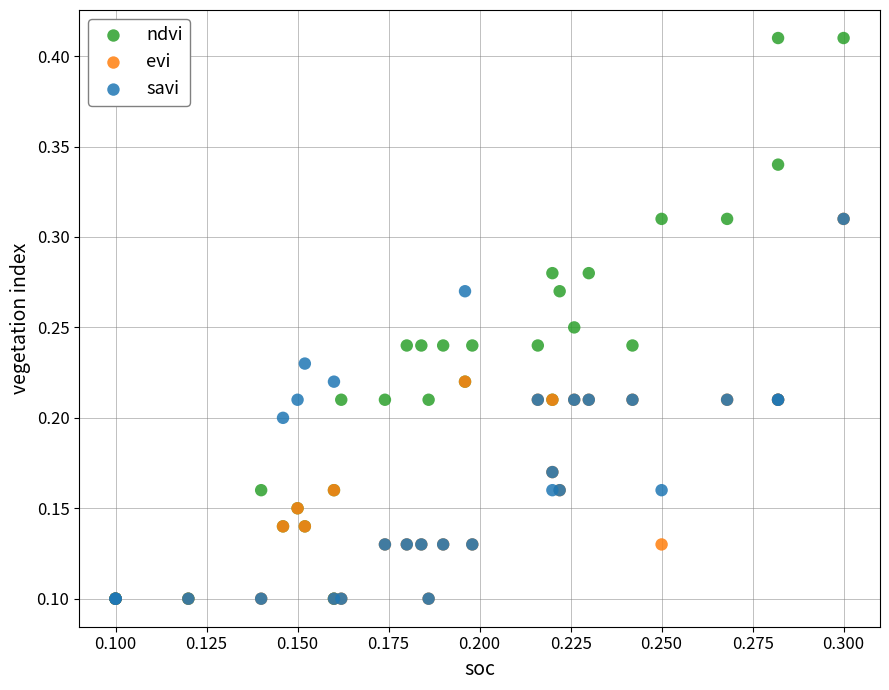

Which series contains the highest Y value?

ndvi